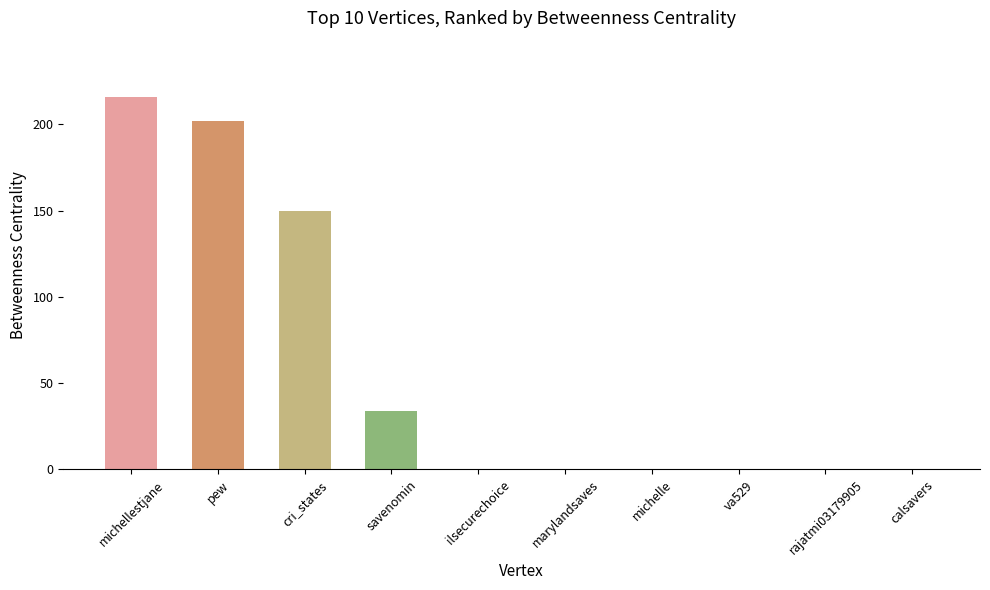

What is the average value?

60